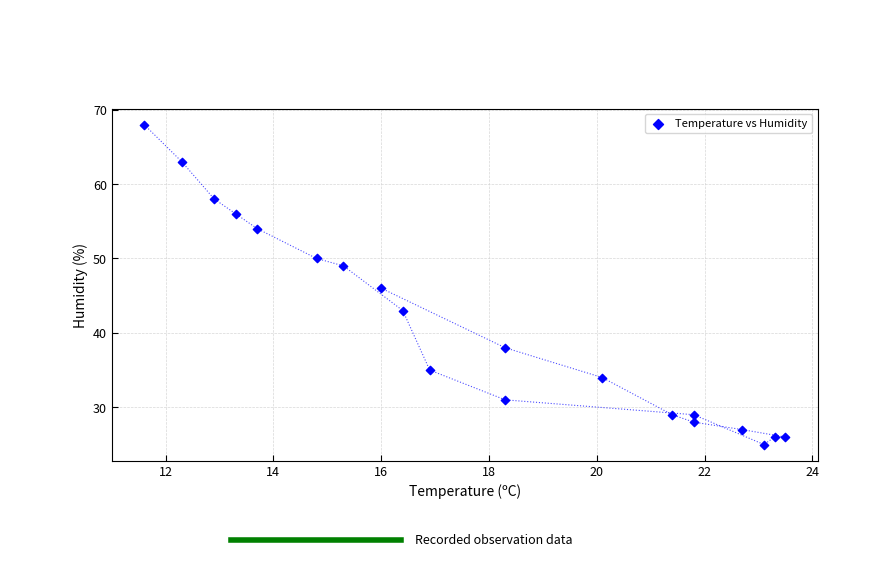

What is the range of Y values (max minus min)?

43